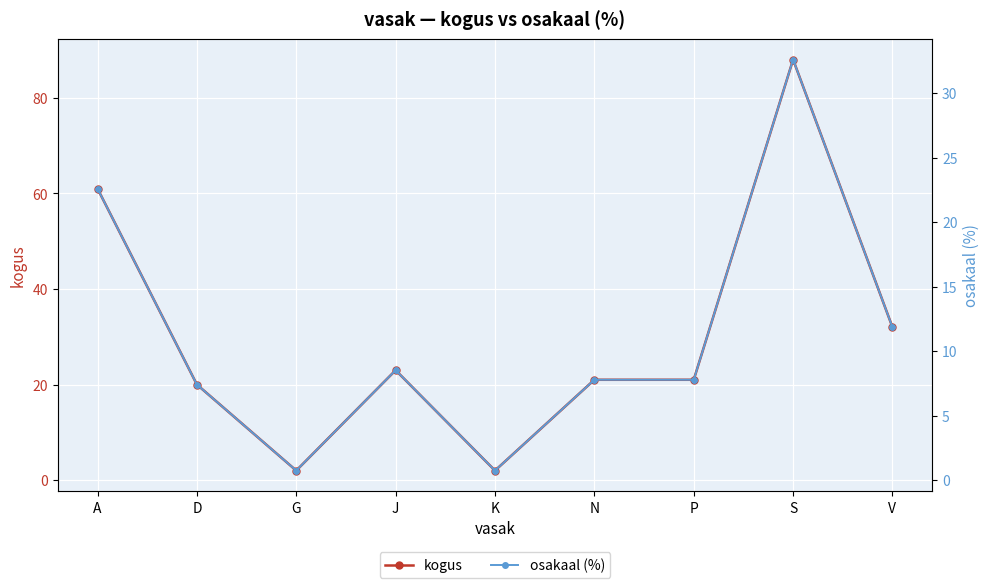

Where does the kogus series first go above 21?

A